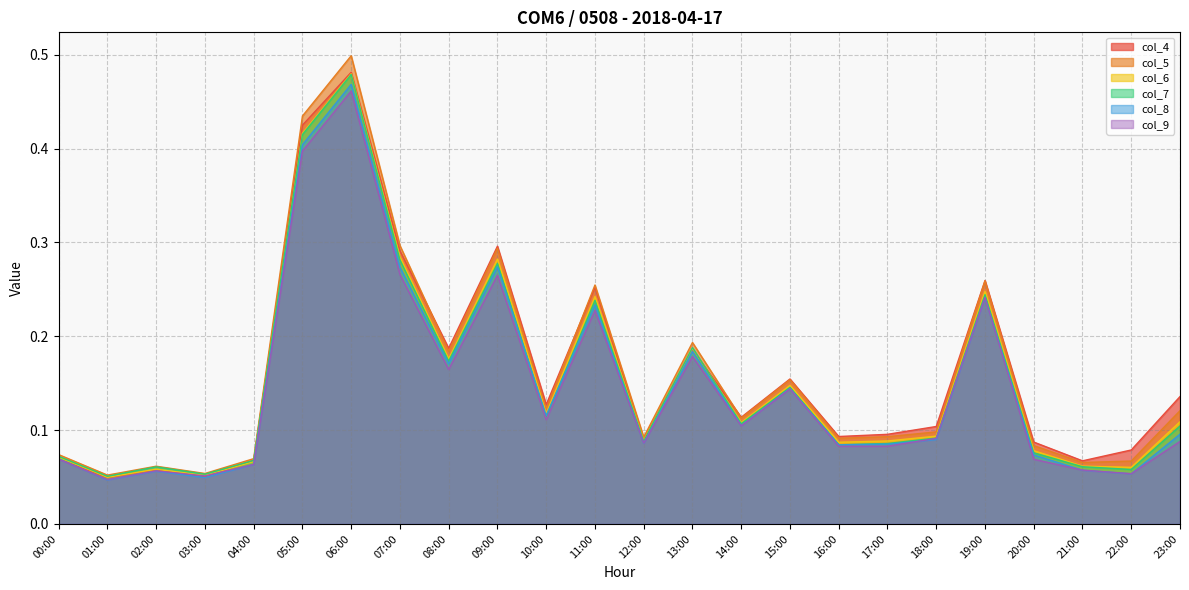

Where do col_4 and col_8 first cross each other?

00:00 and 01:00